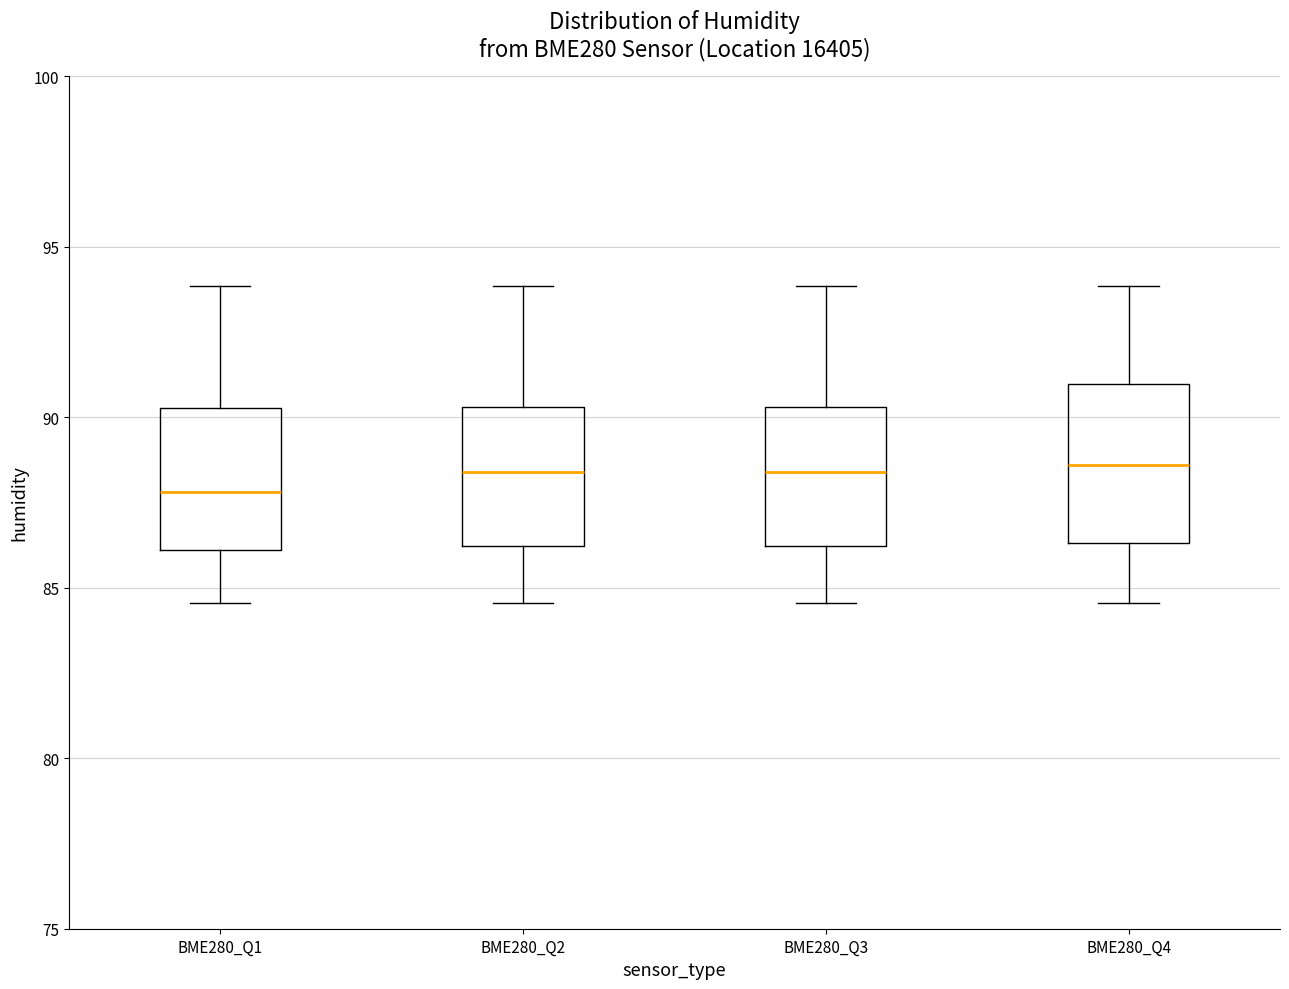

Where is the lower edge of the box for BME280_Q4 on the y-axis? The values are not printed on the chart, so give them approximately, as read against the axis.

86.5